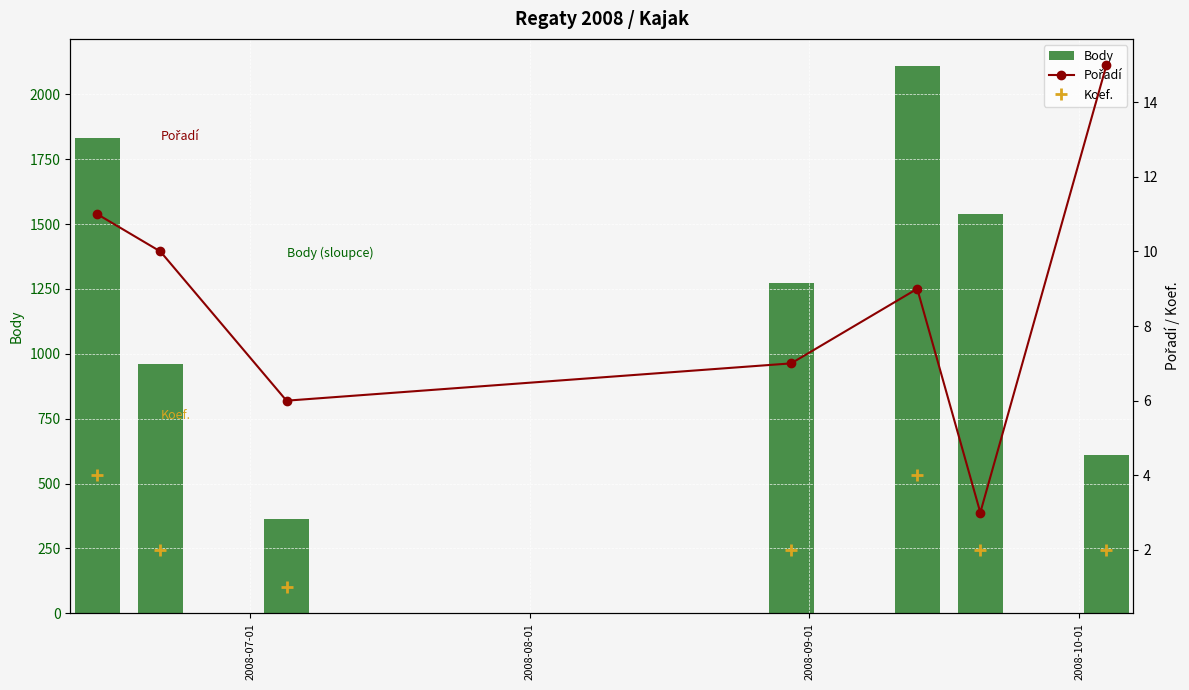

What is the difference between the maximum and minimum values in the Body series?

1744